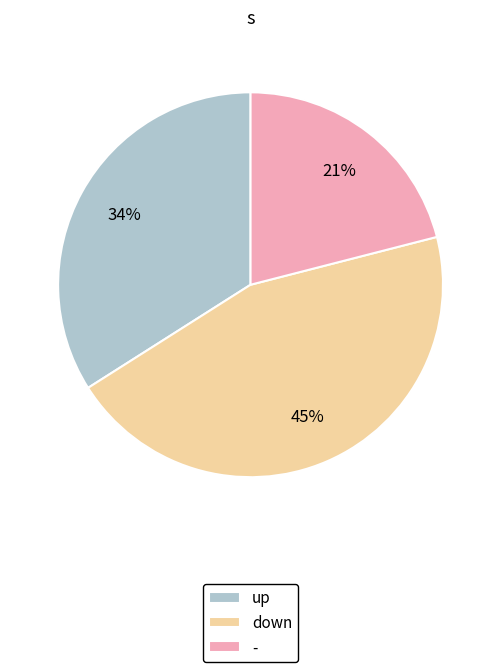

How many segments does this pie chart have?

3